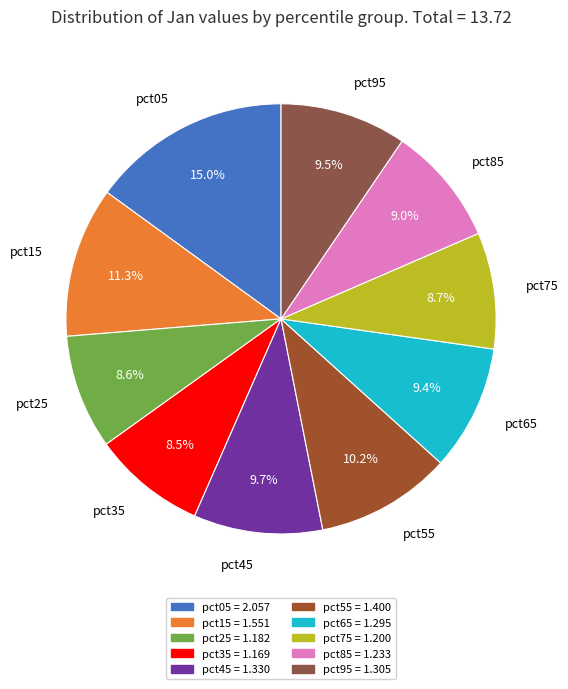

To the nearest percent, what is the average slice percentage?

10%